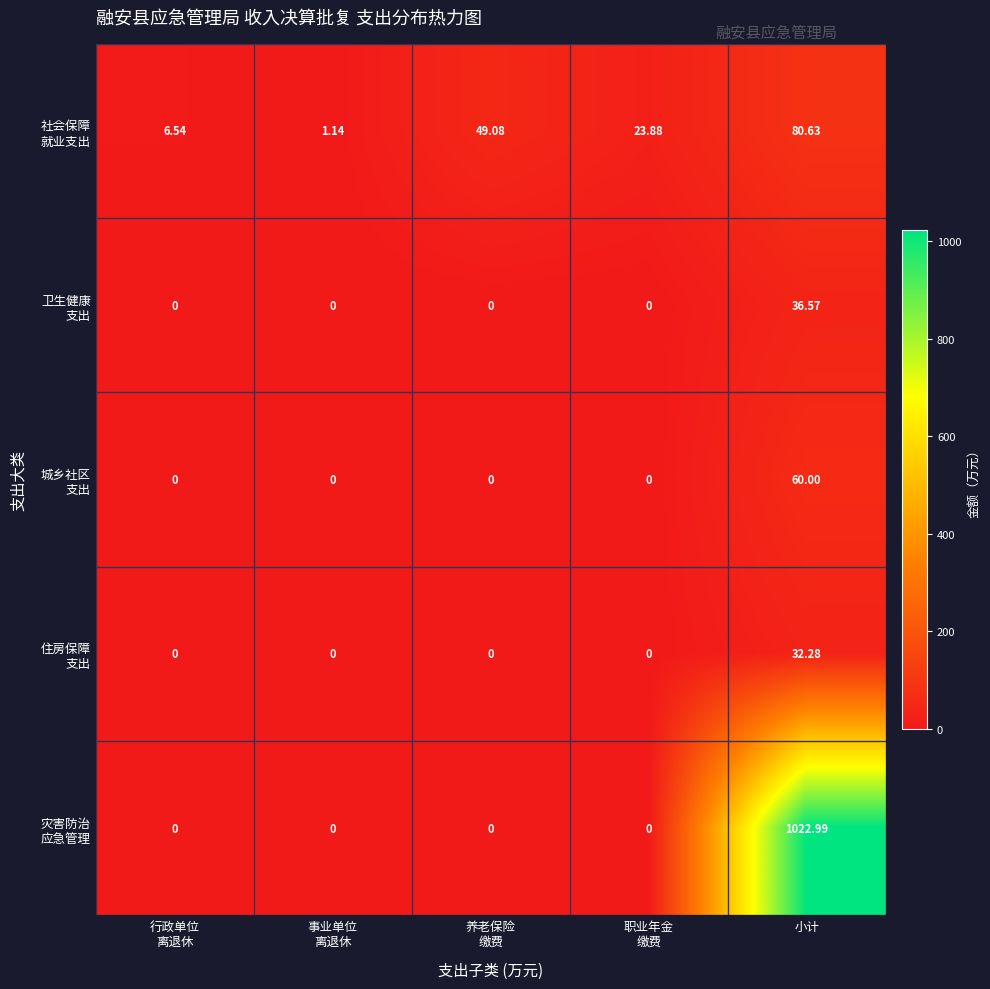

At which category is the sum across all series the highest?

小计